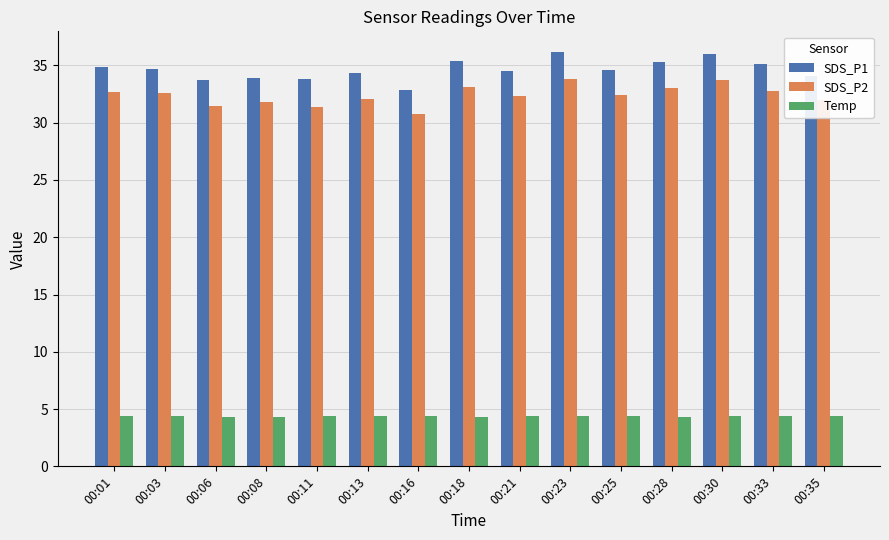

Which series has the widest spread of values?

SDS_P1